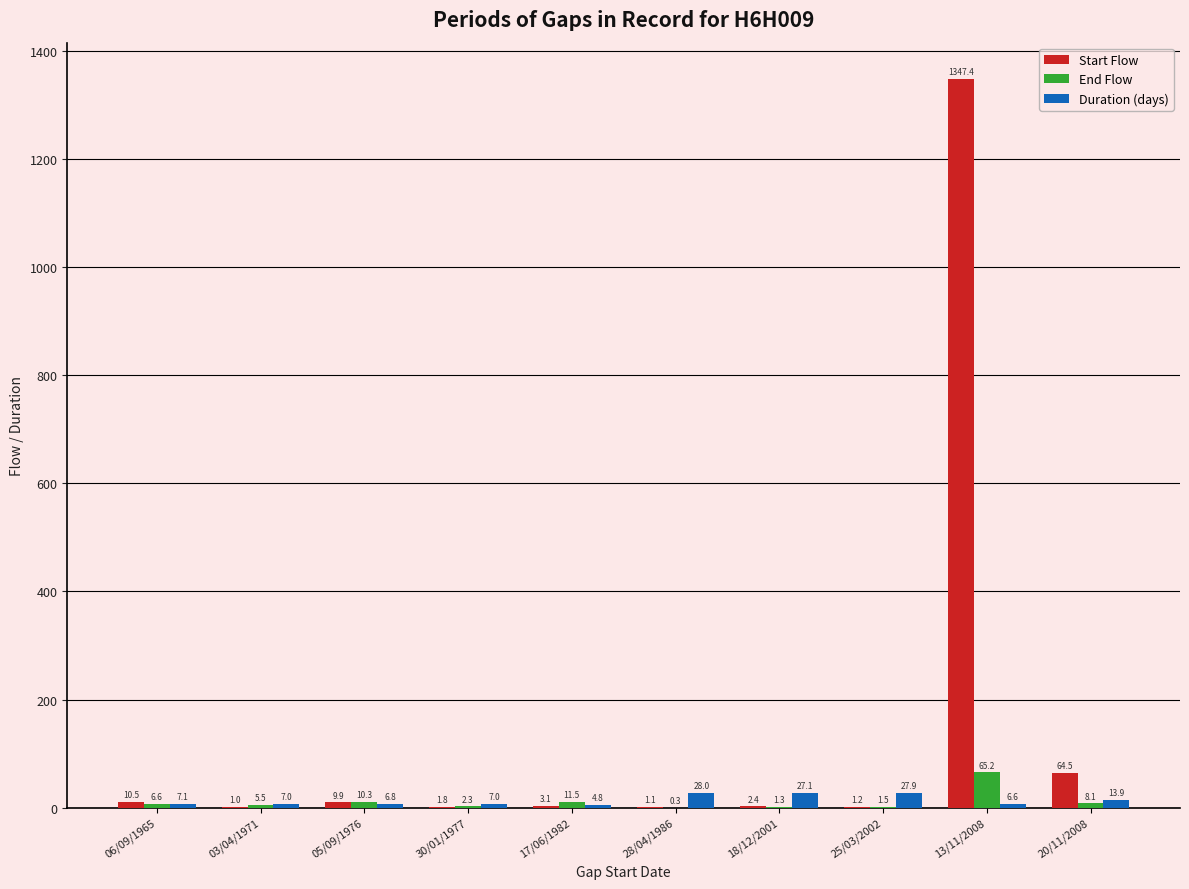

Which category has the highest value in the Duration (days) series?

28/04/1986